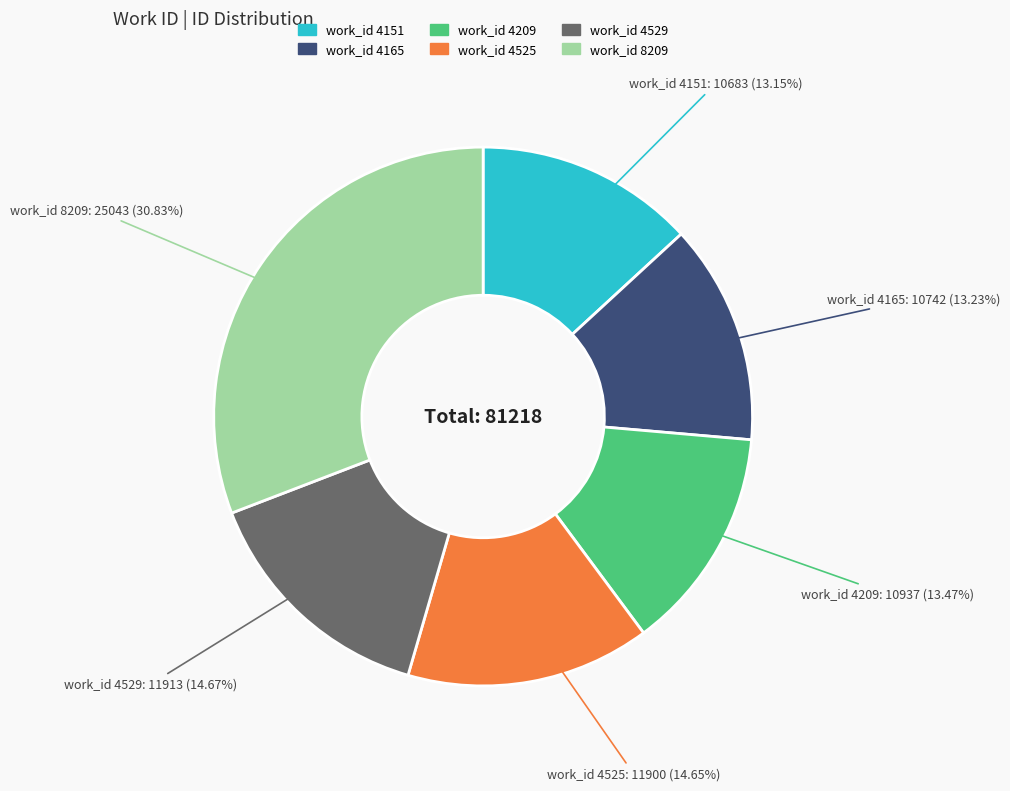

Is there a majority slice in this chart?

No